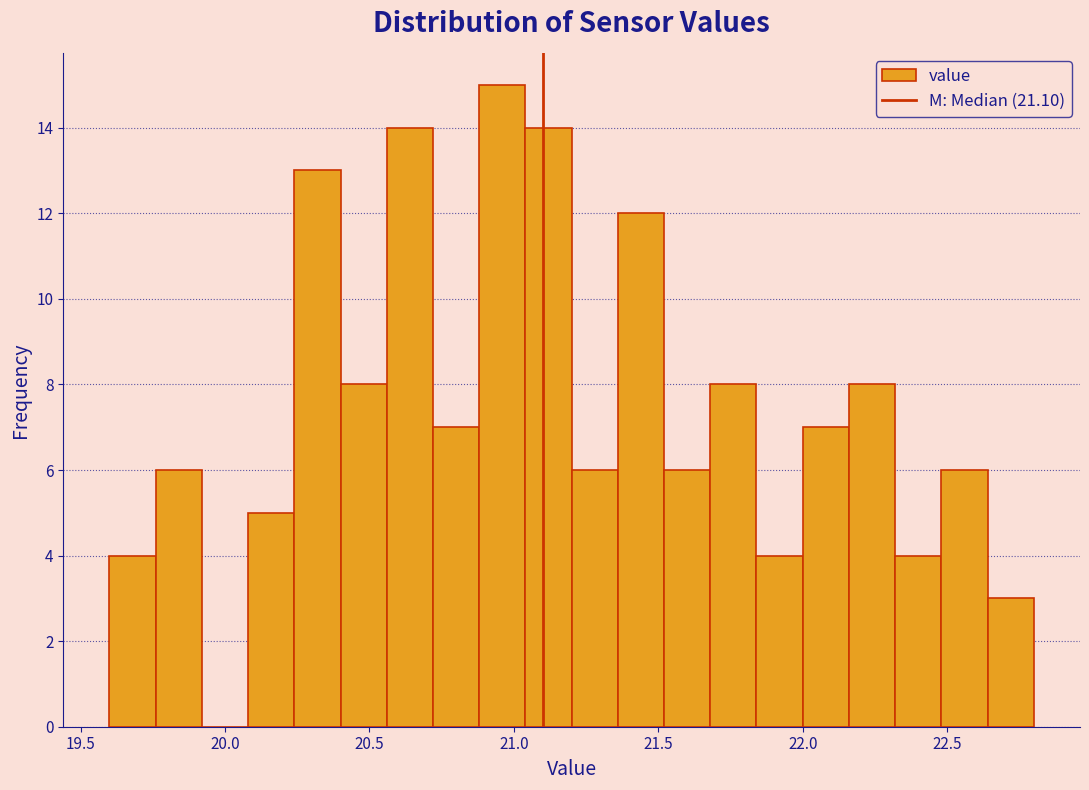

Read against the x-axis, roughly where is the centre of the tallest bar?

20.95